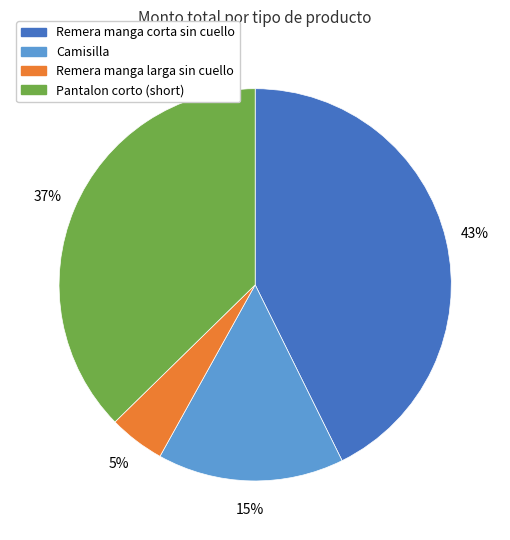

Which slice is the smallest?

Remera manga larga sin cuello